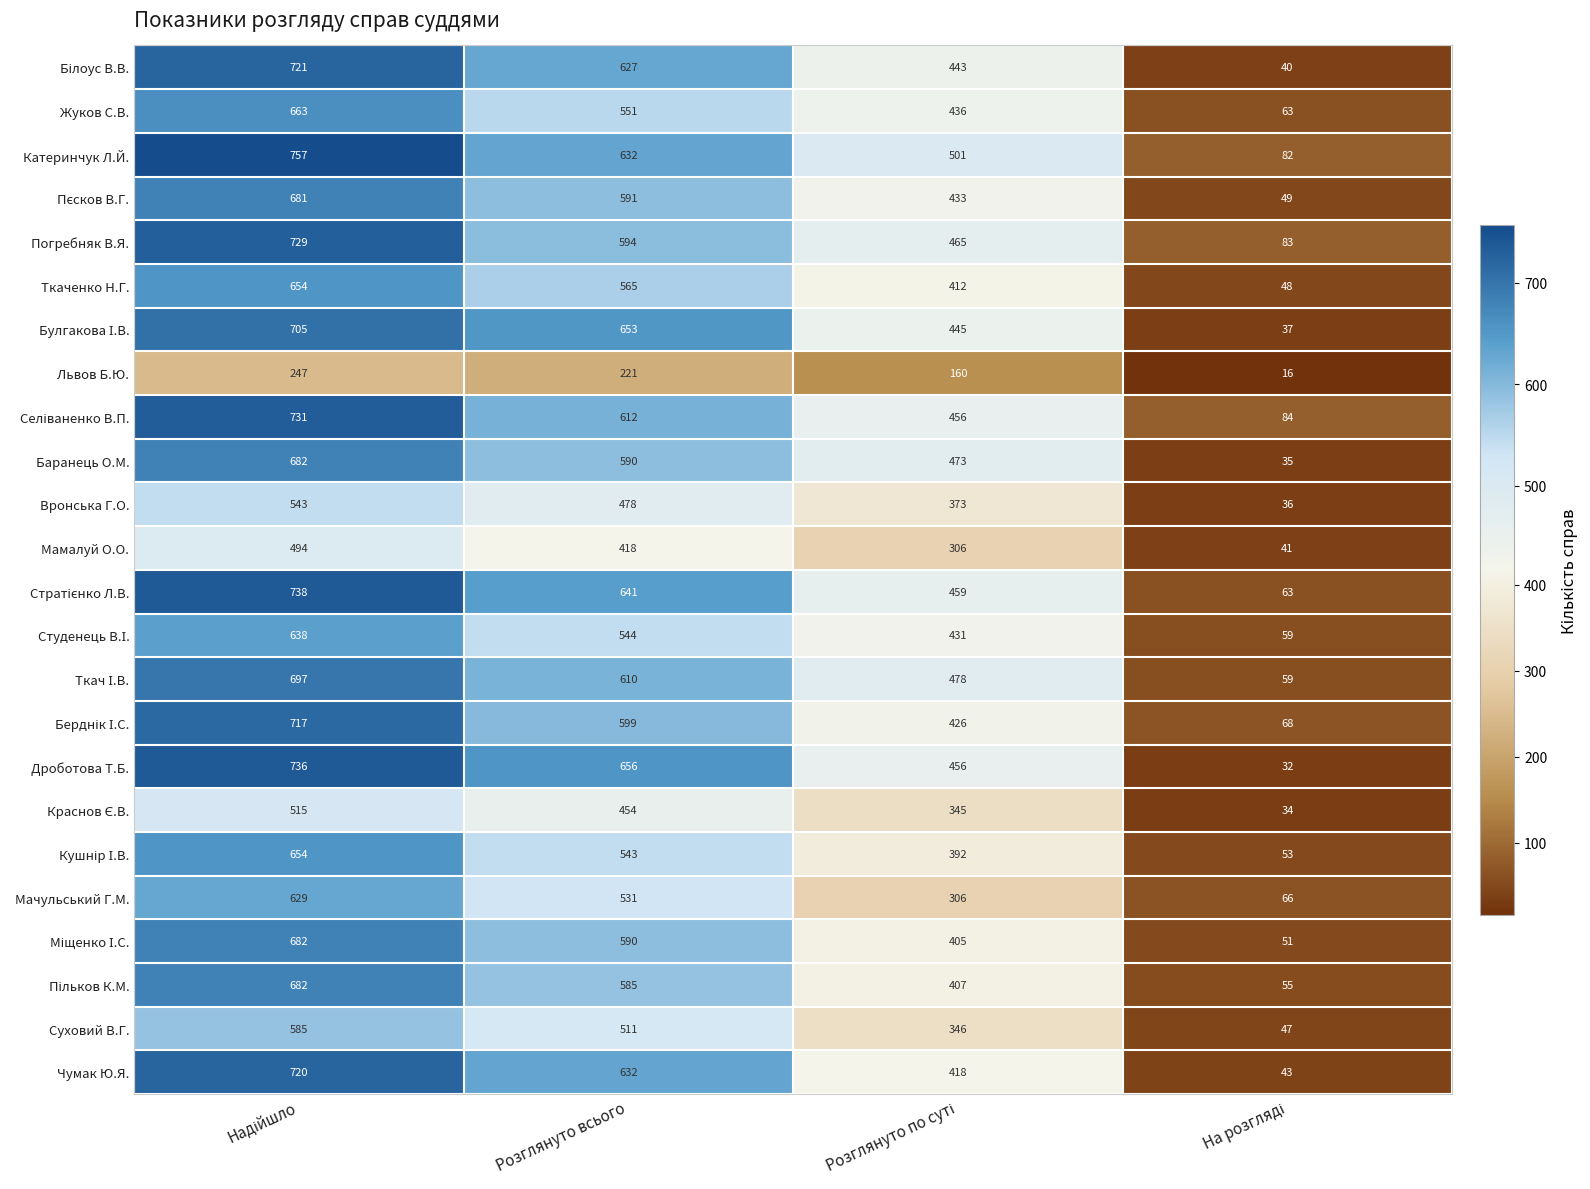

What is the average value of the Погребняк В.Я. series?

468